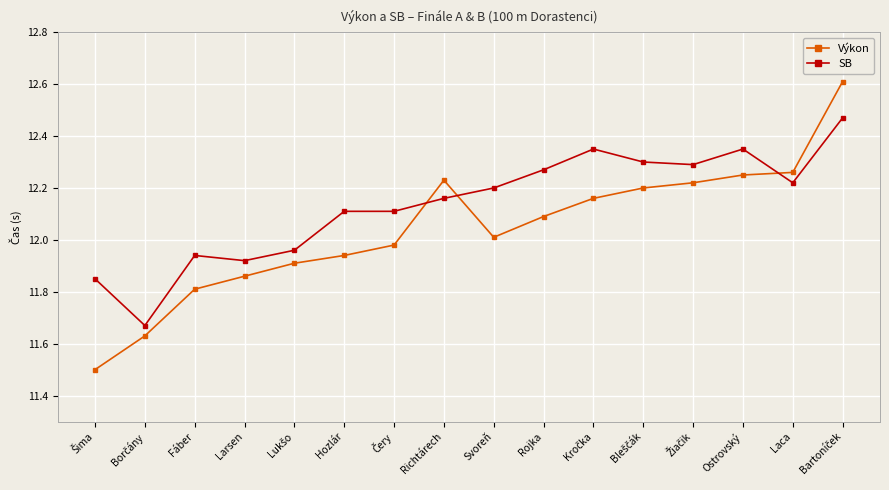

What is the label of the 14th point from the left?

Ostrovský